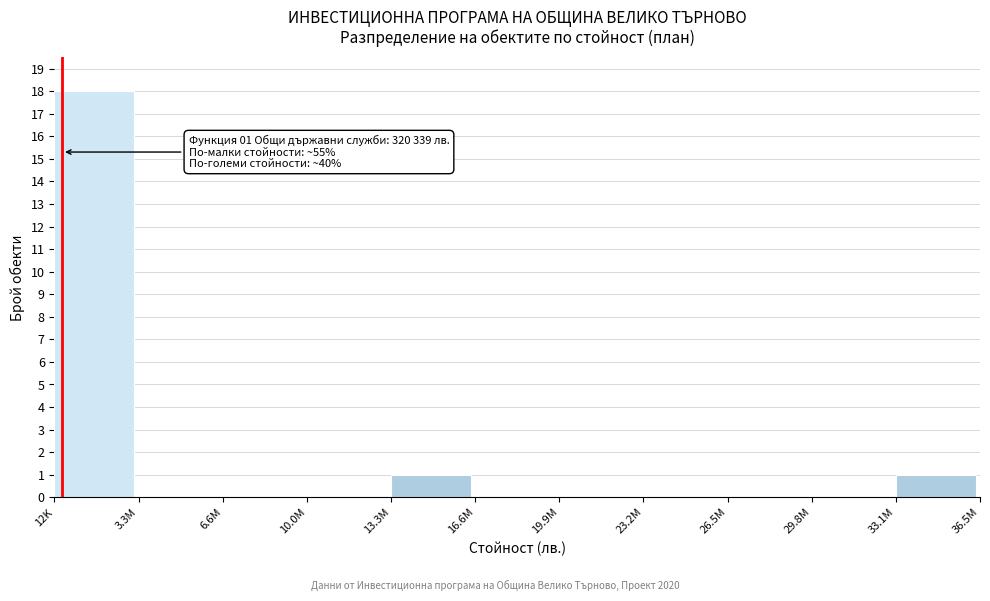

Reading left to right, extract all data points from this chart.

12K=18	3.3M=0	6.6M=0	10.0M=0	13.3M=1	16.6M=0	19.9M=0	23.2M=0	26.5M=0	29.8M=0	33.1M=1